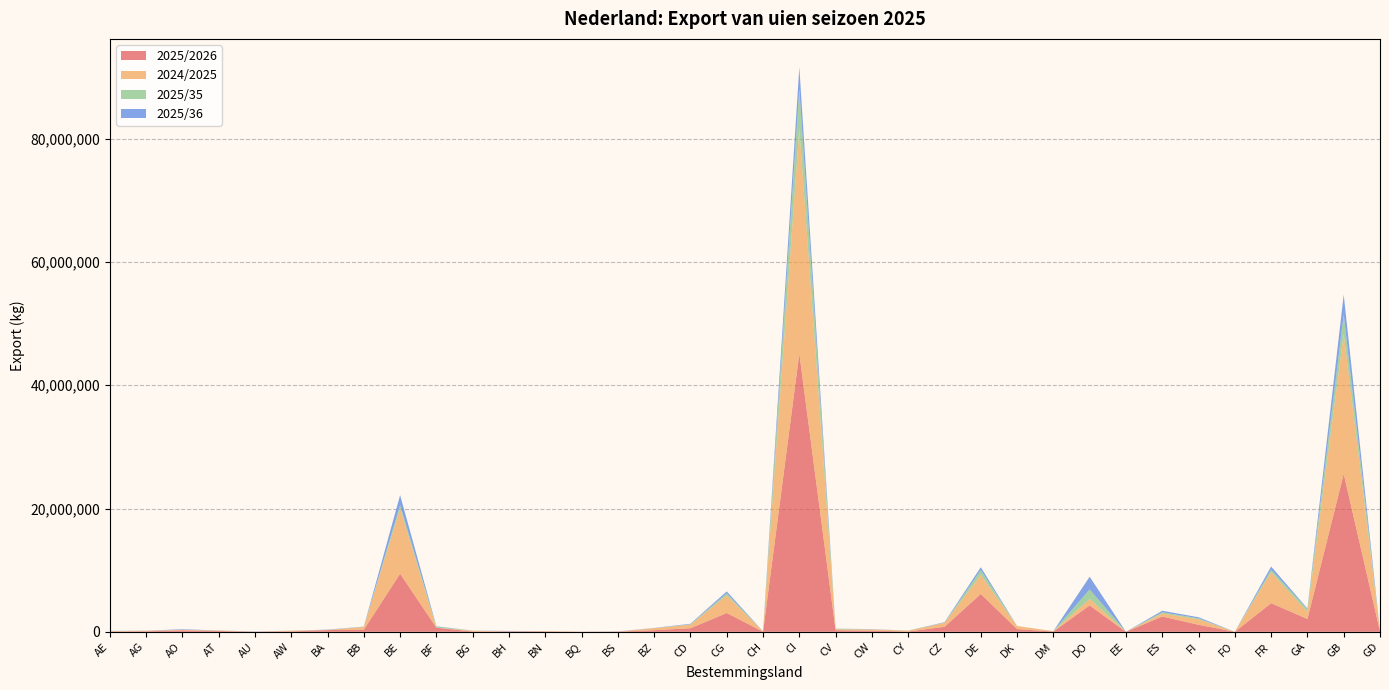

Reading left to right, extract all data points from this chart.

2025/2026: 40641	87327	236000	135136	26000	73733	284000	339193	9436878	666625	42790	57714	57800	10302	26572	265590	580000	3053850	23153	45144775	261000	186534	52050	809768	6144752	439035	49741	4283944	1220	2480808	1142711	850	4651630	2082100	25646049	81710
2024/2025: 70510	88320	87000	64370	0	102064	24000	435916	10554777	0	140500	29125	57400	14855	23359	324610	580000	2851750	51930	36435300	145000	190303	127870	632848	3069574	496817	48271	1030580	13760	490330	886991	1970	5014785	1160700	22685332	63988
2025/35: 4378	0	0	23275	0	20303	0	42609	562813	172875	0	62	0	0	0	0	58000	332500	55	6503630	116000	15762	26000	42165	809092	4060	13712	1557220	220	197760	148815	330	399910	432100	3129983	16100
2025/36: 27168	18840	89000	8530	26000	0	44000	29172	1618048	58000	11000	57625	0	5624	26572	29510	87000	317500	6069	3532980	0	34523	0	72551	457791	670	0	2064338	10	242845	183600	140	523922	114500	3241490	0